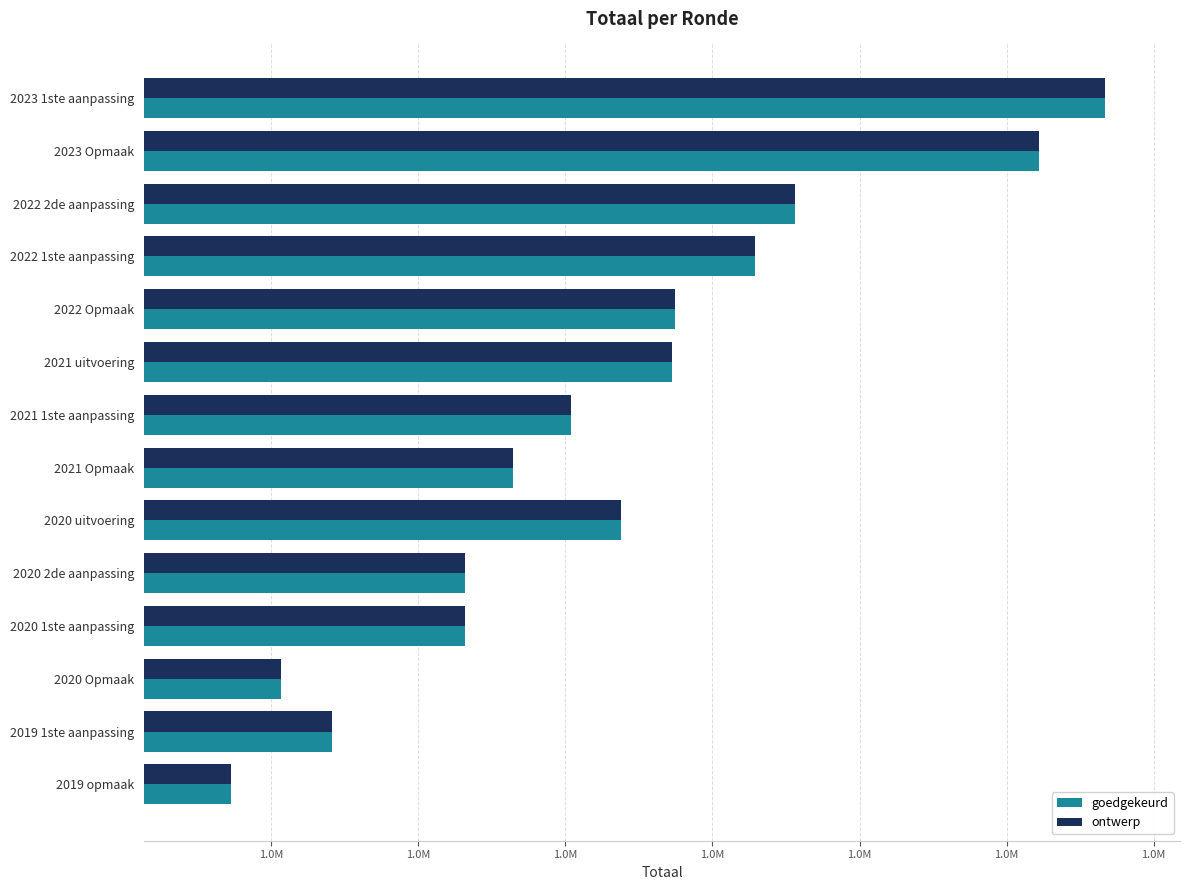

Which series has the widest spread of values?

goedgekeurd